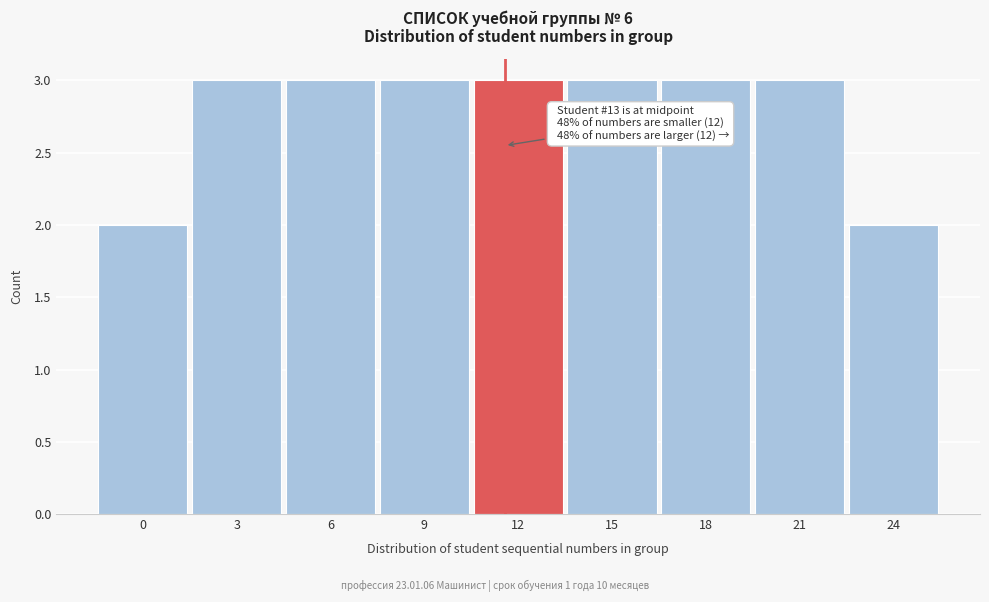

Reading right to left, list all the values displayed in this chart.

24=2	21=3	18=3	15=3	12=3	9=3	6=3	3=3	0=2